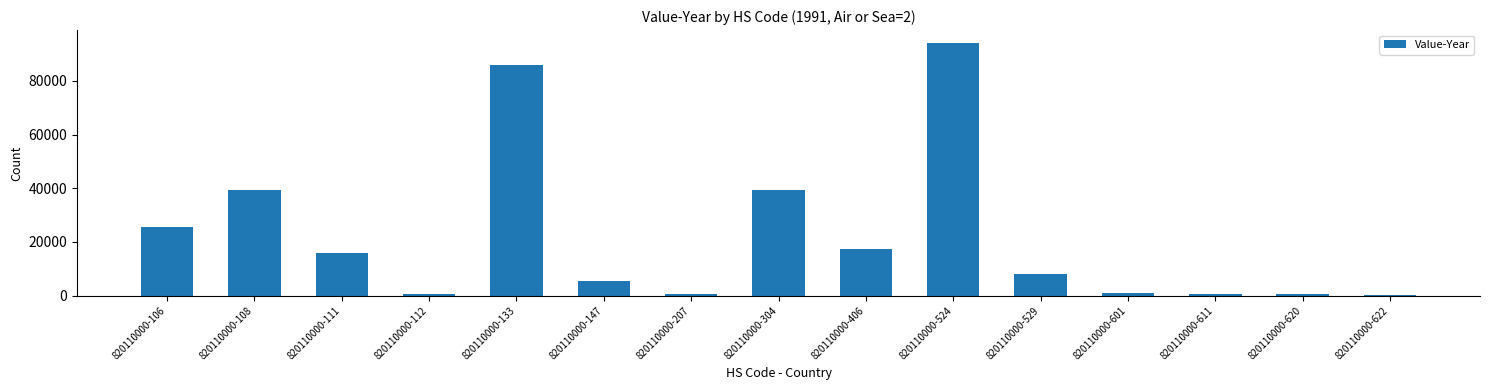

What is the average value?

22282